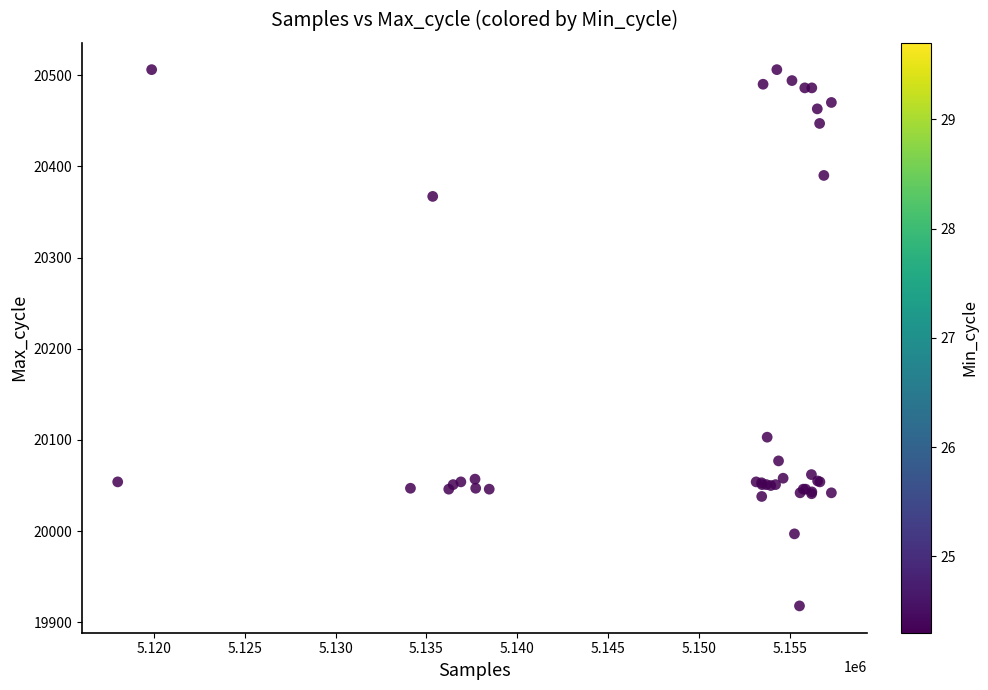

What Y value in the scatter plot is closest to 20212?

20103